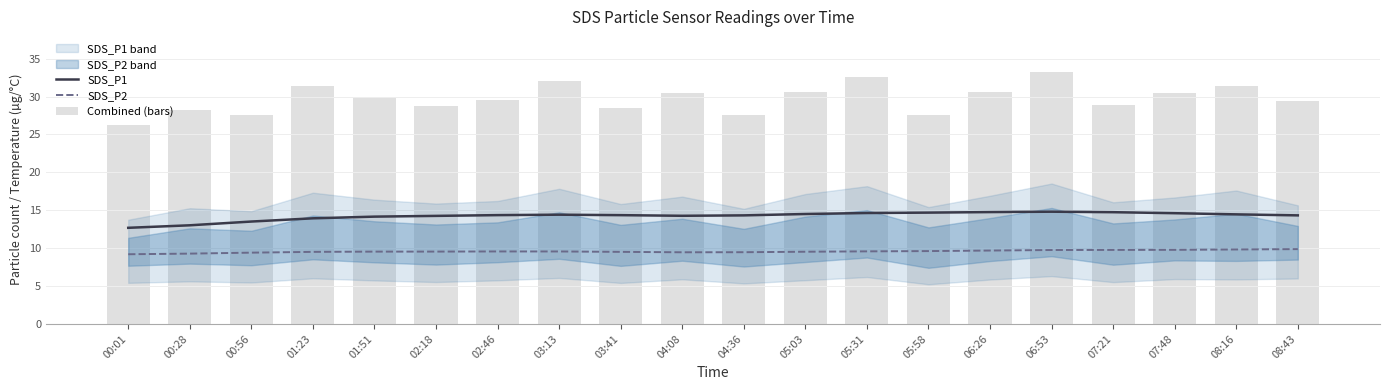

What is the sum of all Combined (bars) values?

594.9